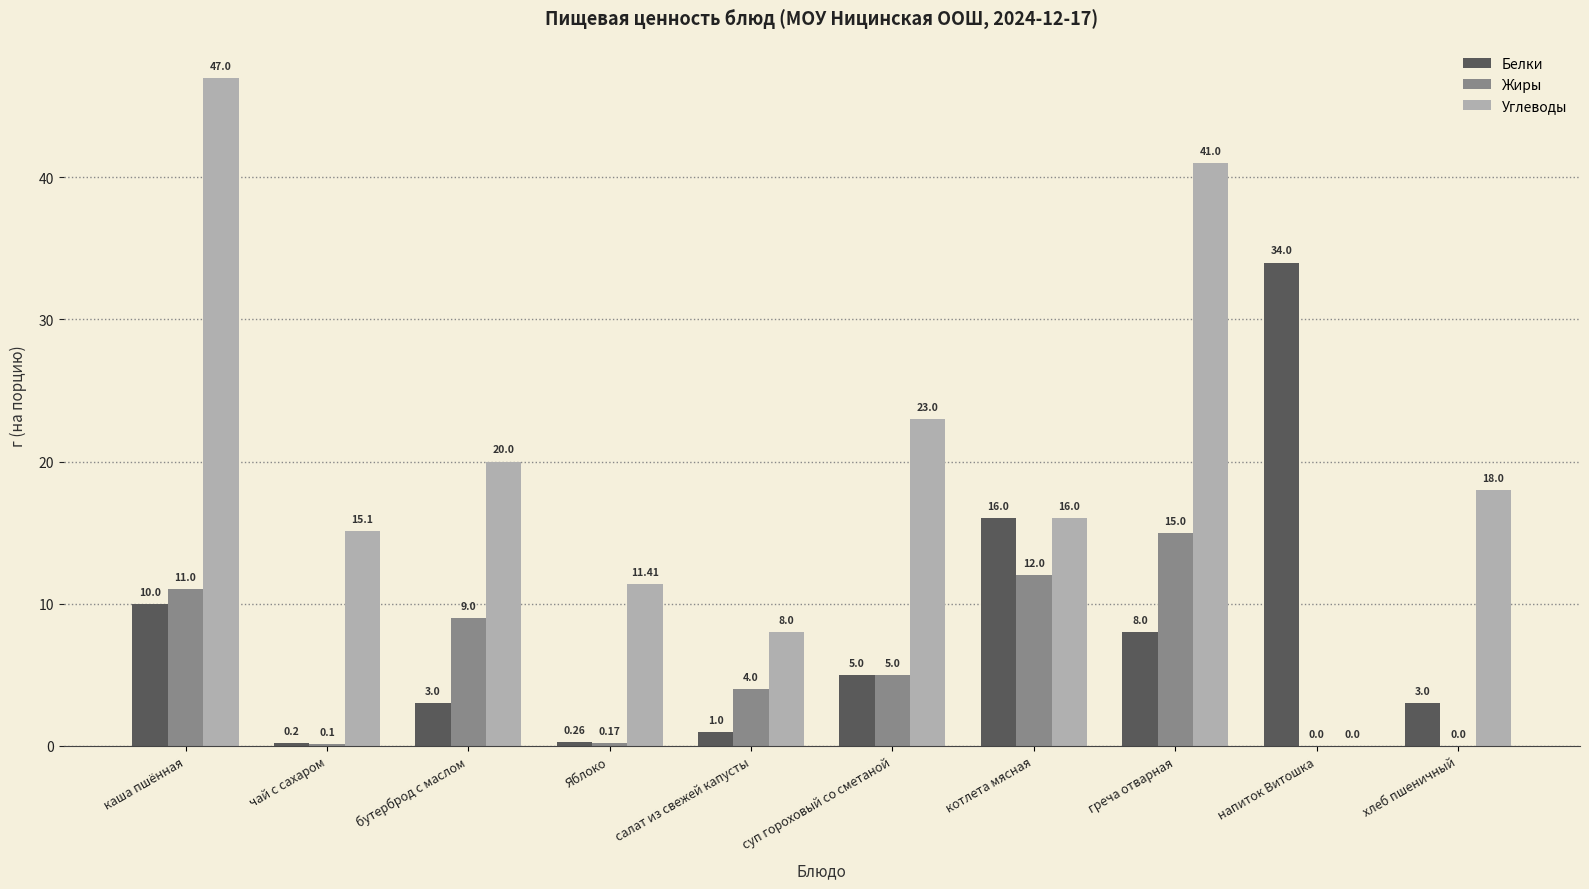

At which category is the sum across all series the highest?

каша пшённая